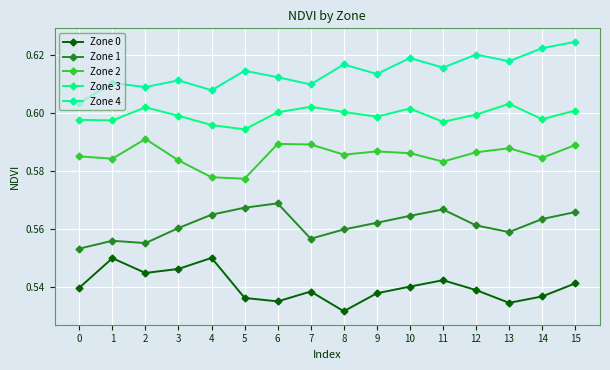

What is the approximate value of Zone 4 at 11?

0.6